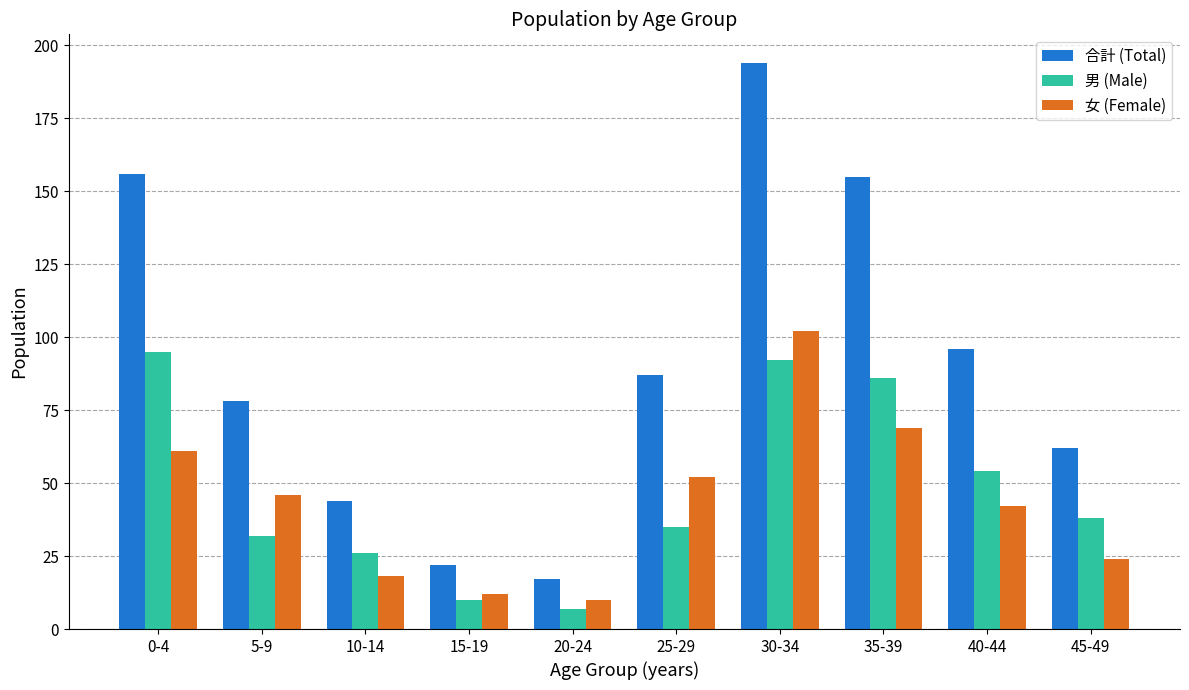

How many data points in 合計 (Total) are less than 87?

5